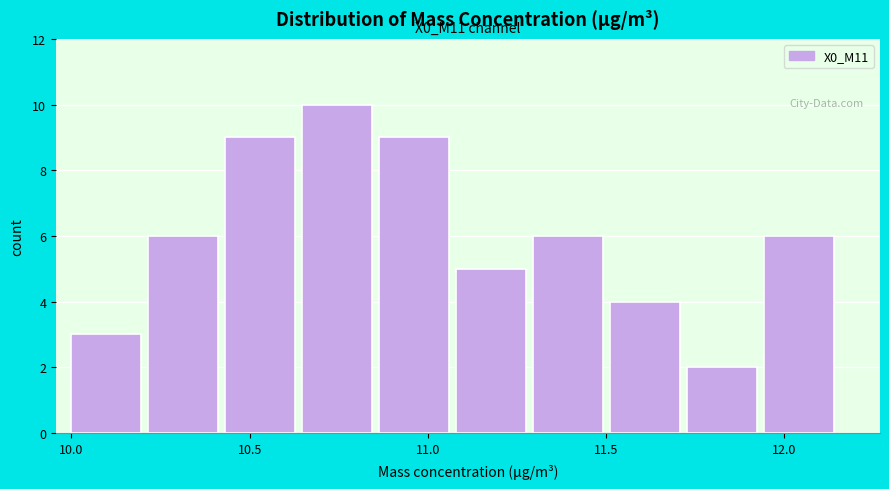

Which range on the x-axis has the tallest bar?

10.65 to 10.85